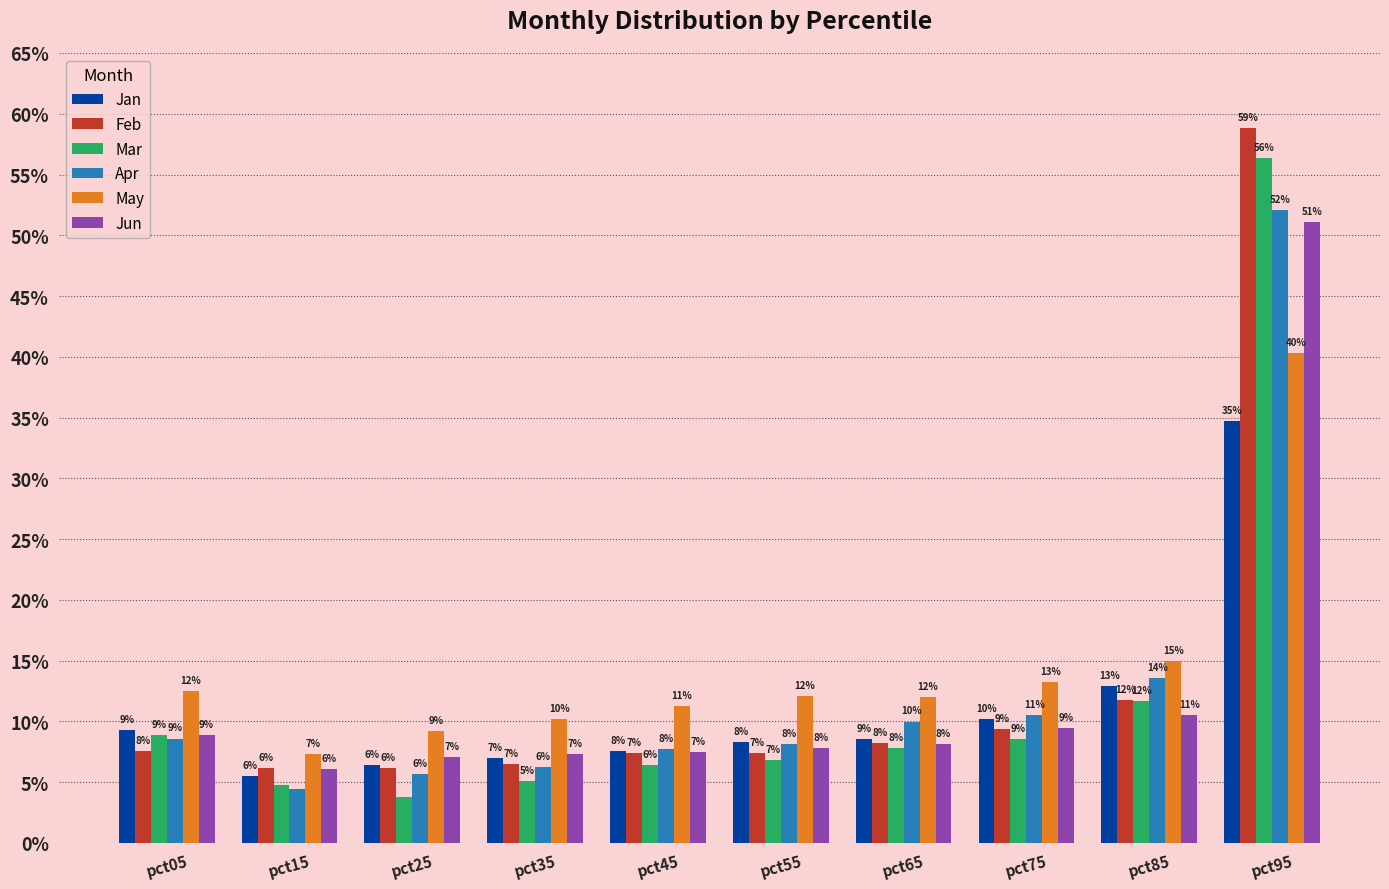

What are all the series names shown in the legend?

Jan, Feb, Mar, Apr, May, Jun